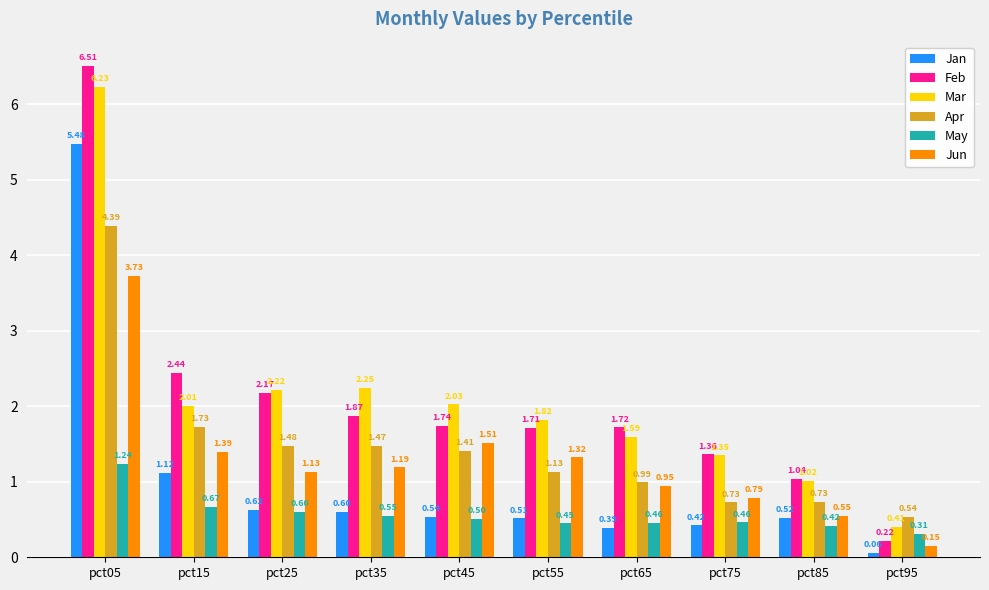

What is the maximum value shown in the chart?

6.5